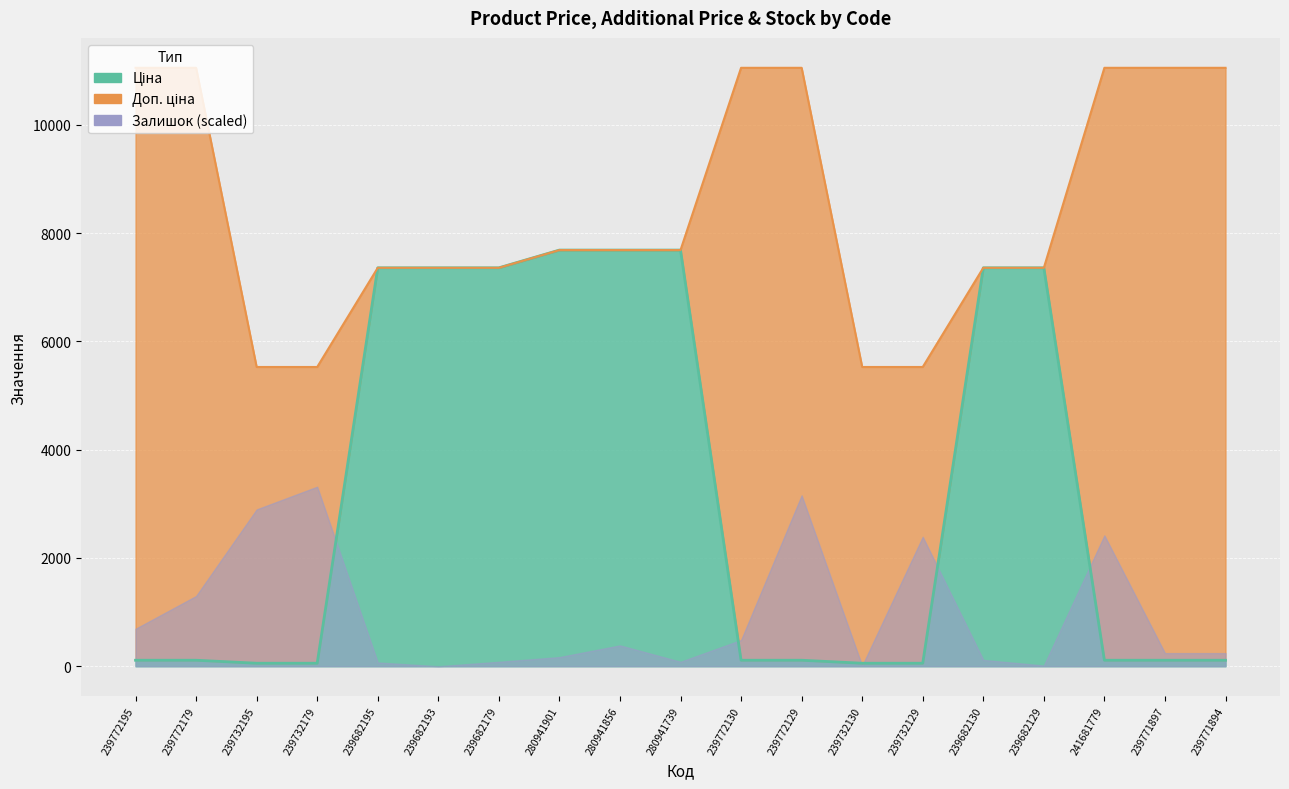

What is the label of the 3rd point from the left?

239732195